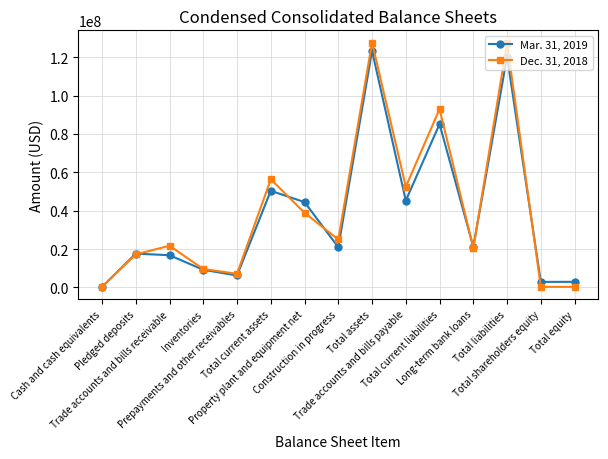

True or false: Mar. 31, 2019 has a value of 44464272 at Property plant and equipment net.

True